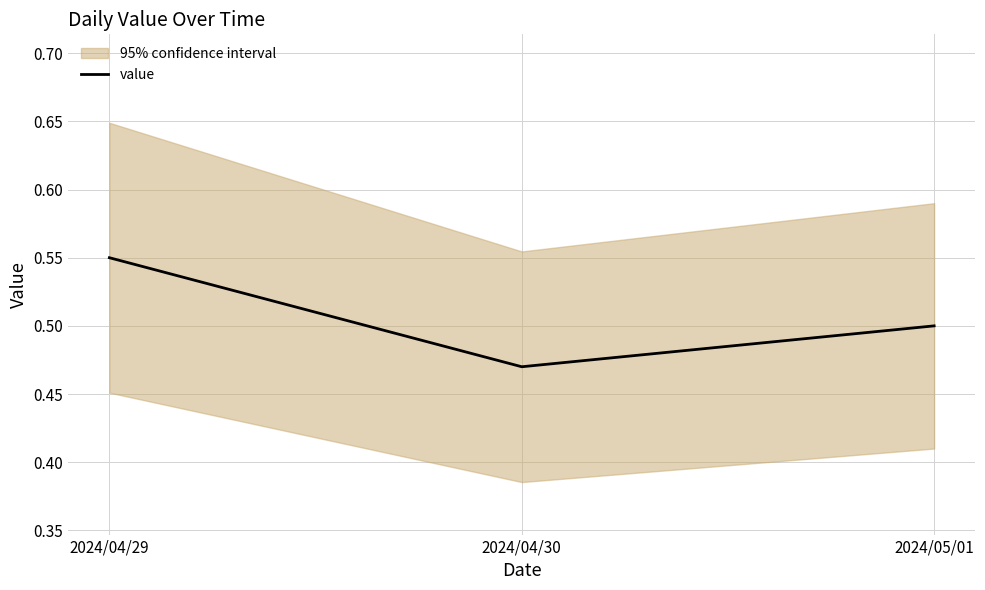

Rank the categories by value from highest to lowest.

2024/04/29, 2024/05/01, 2024/04/30